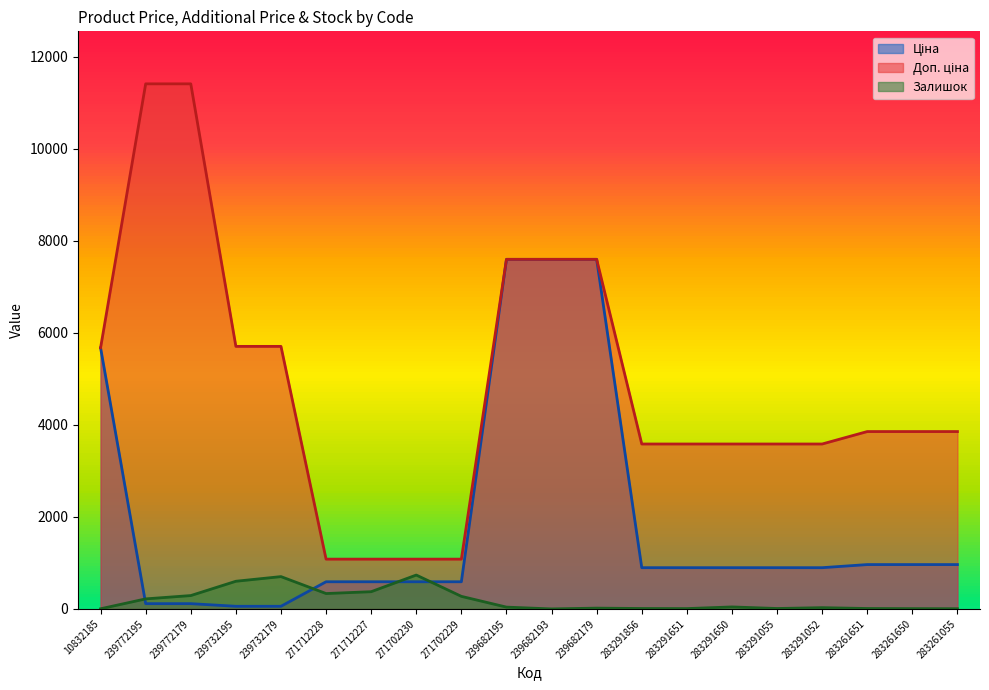

True or false: Доп. ціна and Ціна cross at least once.

False